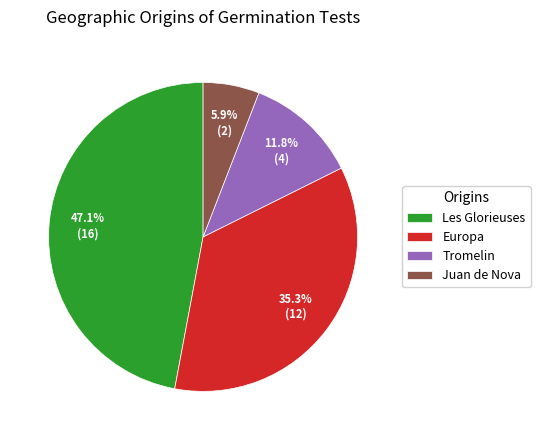

How many segments does this pie chart have?

4